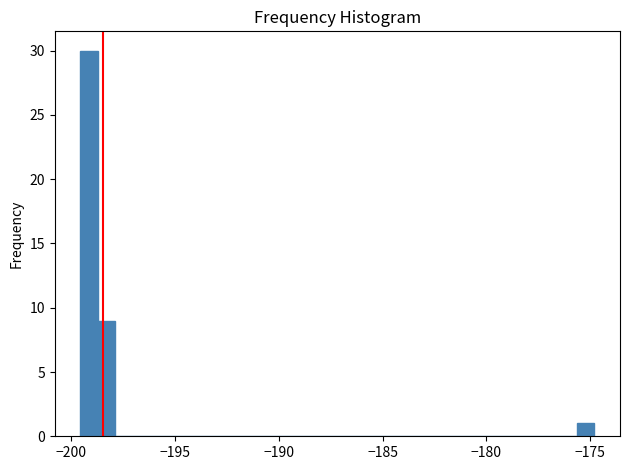

Around what value on the x-axis is the tallest bar? Give the approximate position of its centre, as read against the axis.

-199.0